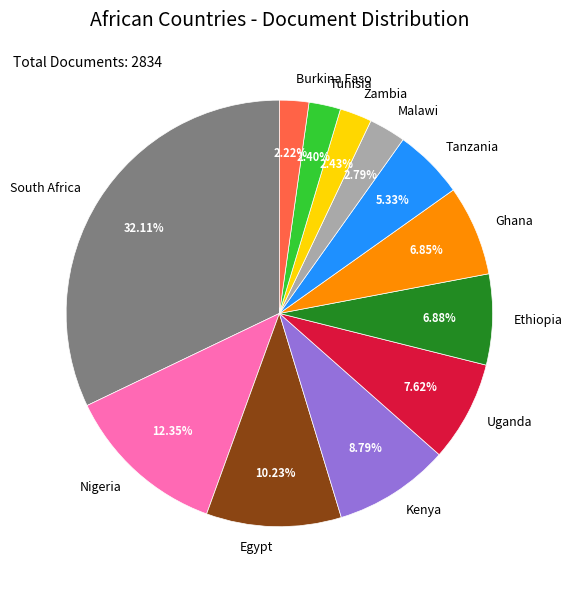

Count the number of slices in the pie.

12